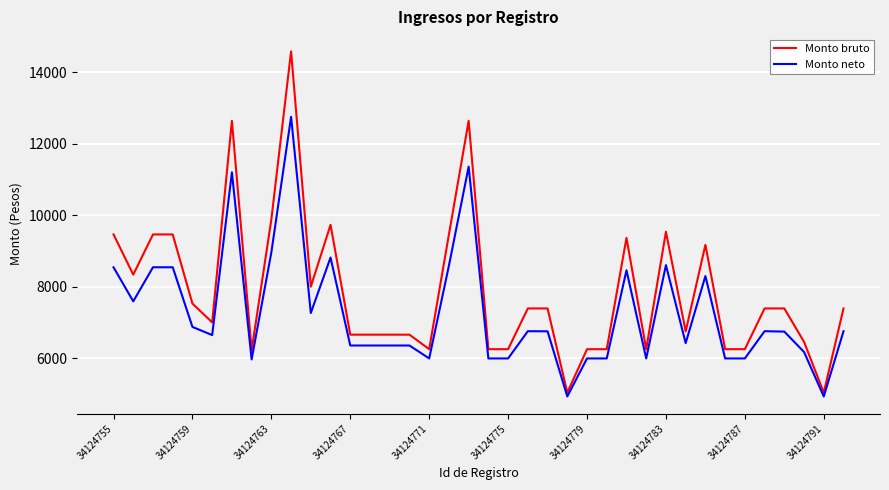

How many values in the Monto bruto series exceed 7398?

20